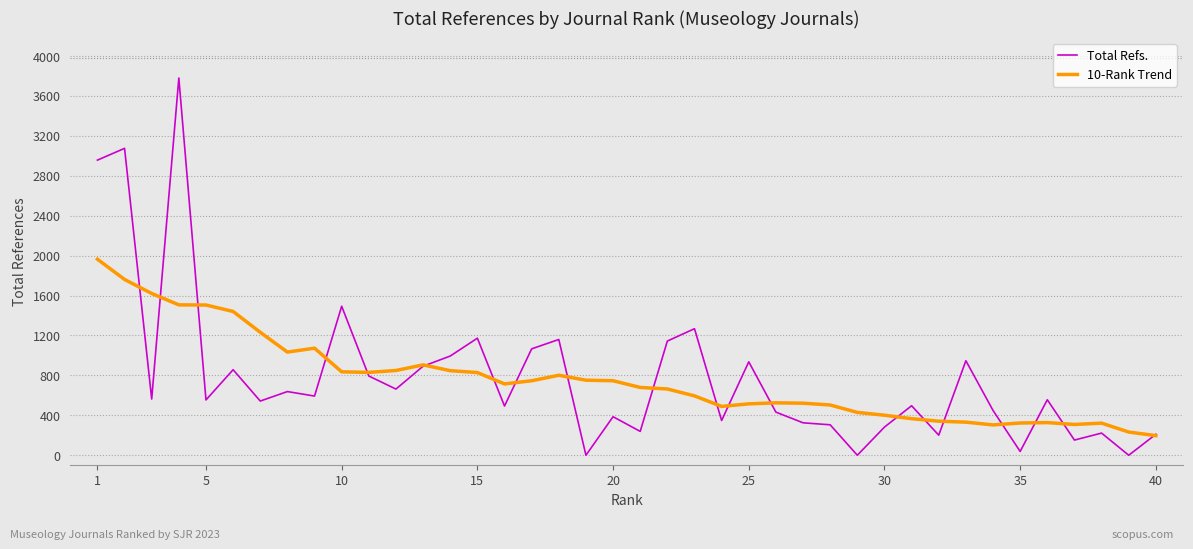

List the series in order of their peak value, lowest first.

10-Rank Trend, Total Refs.